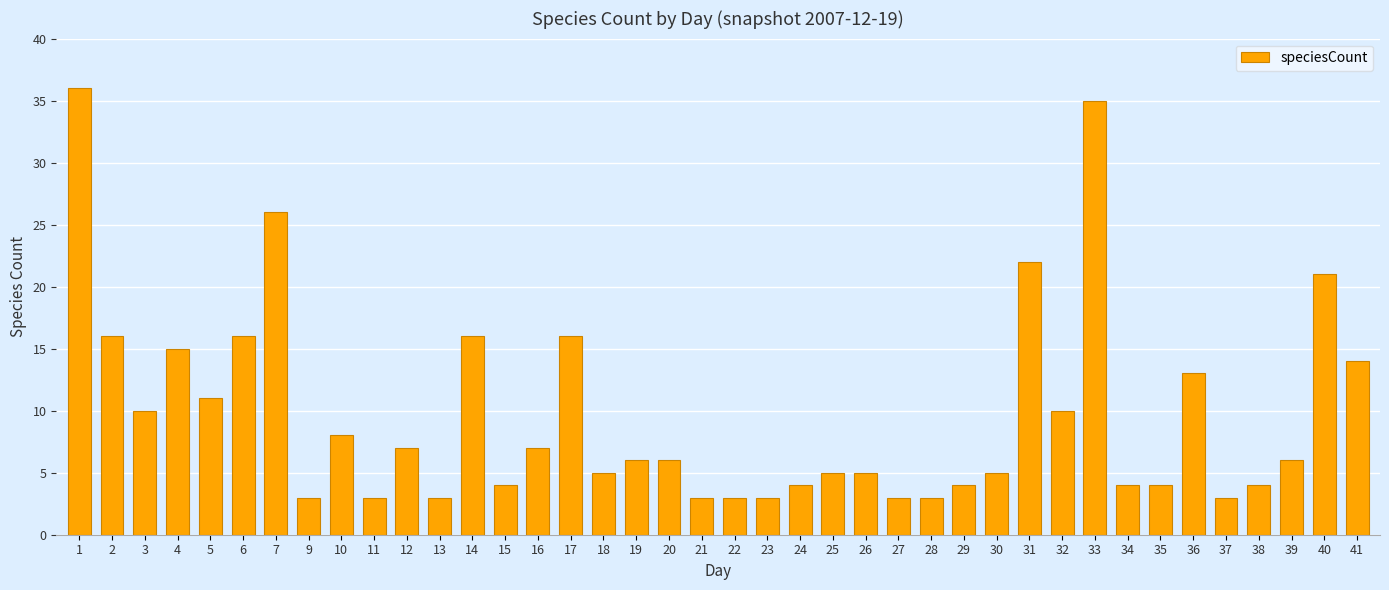

What is the value of the 10th bar from the left?

3